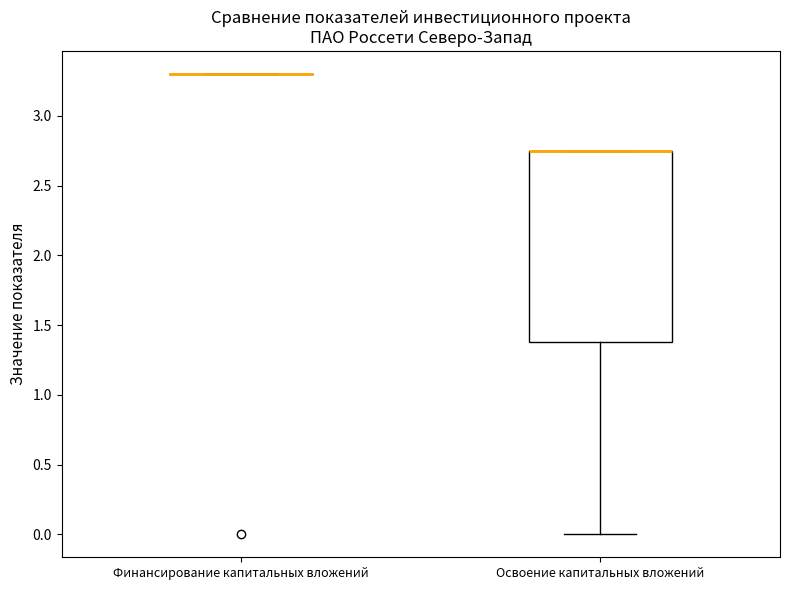

Comparing the boxes themselves (not the whiskers), which one is the tallest?

Освоение капитальных вложений